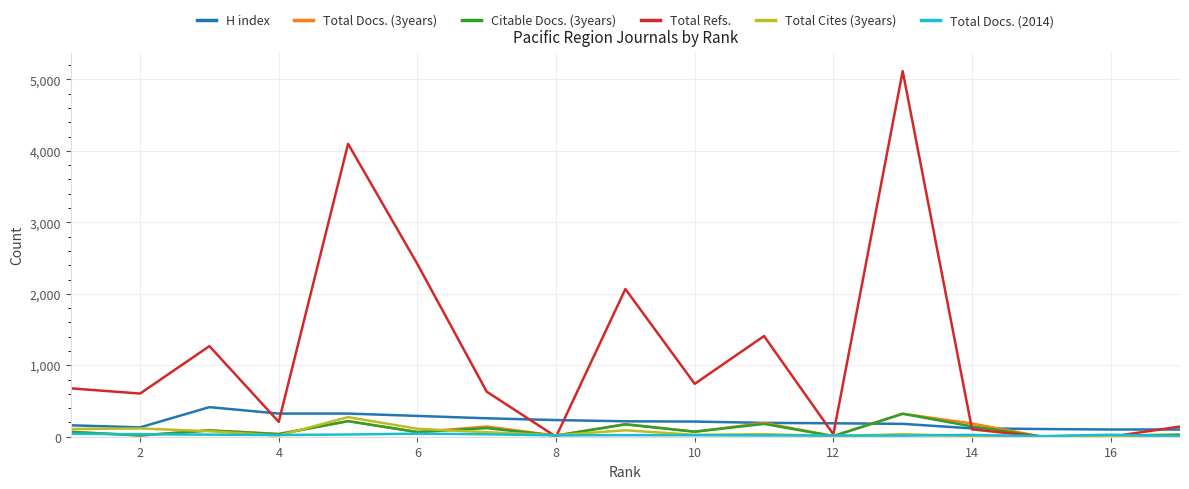

Which series has the largest total across all categories?

Total Refs.